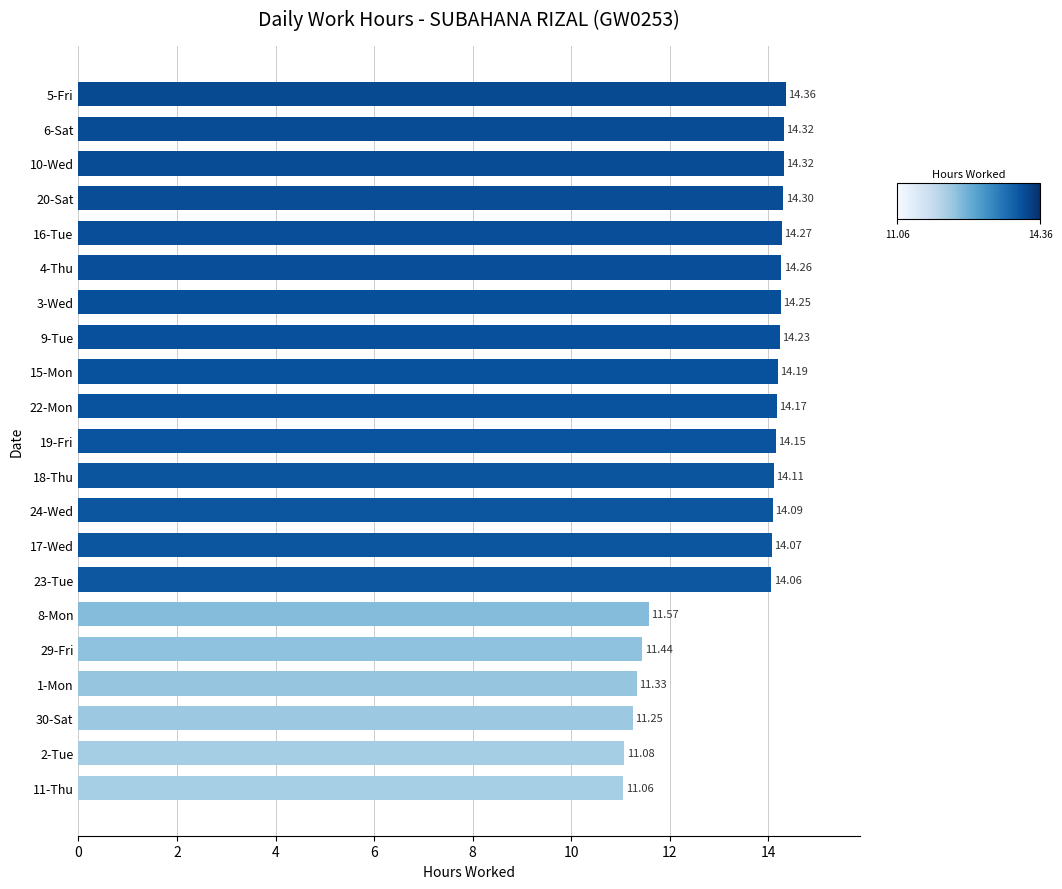

Between 3-Wed and 24-Wed, which is larger?

3-Wed